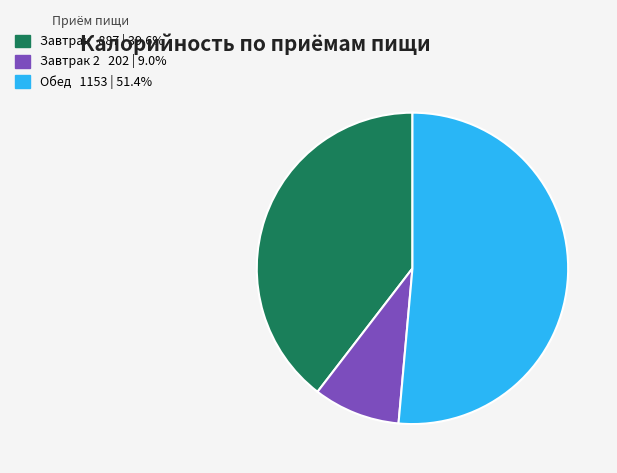

Is there a majority slice in this chart?

Yes